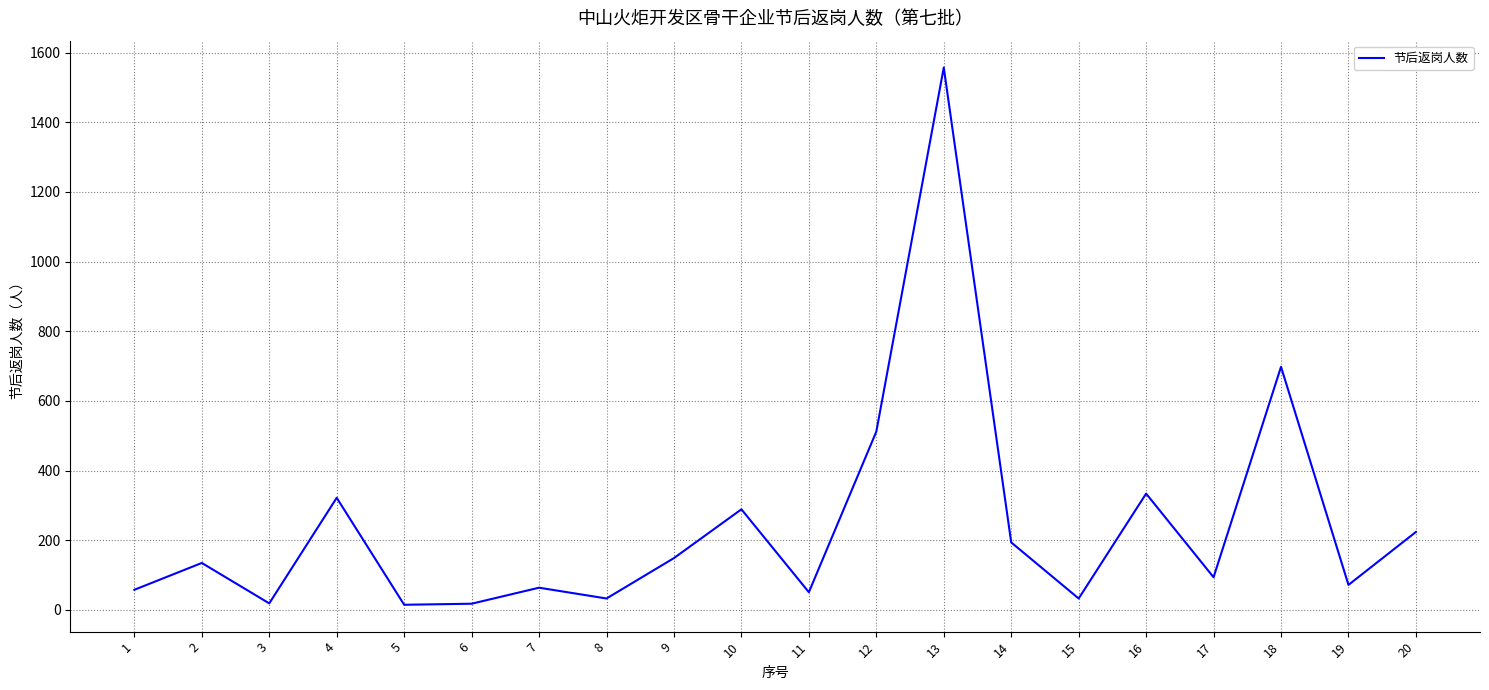

The value at 19 is 72. True or false?

True